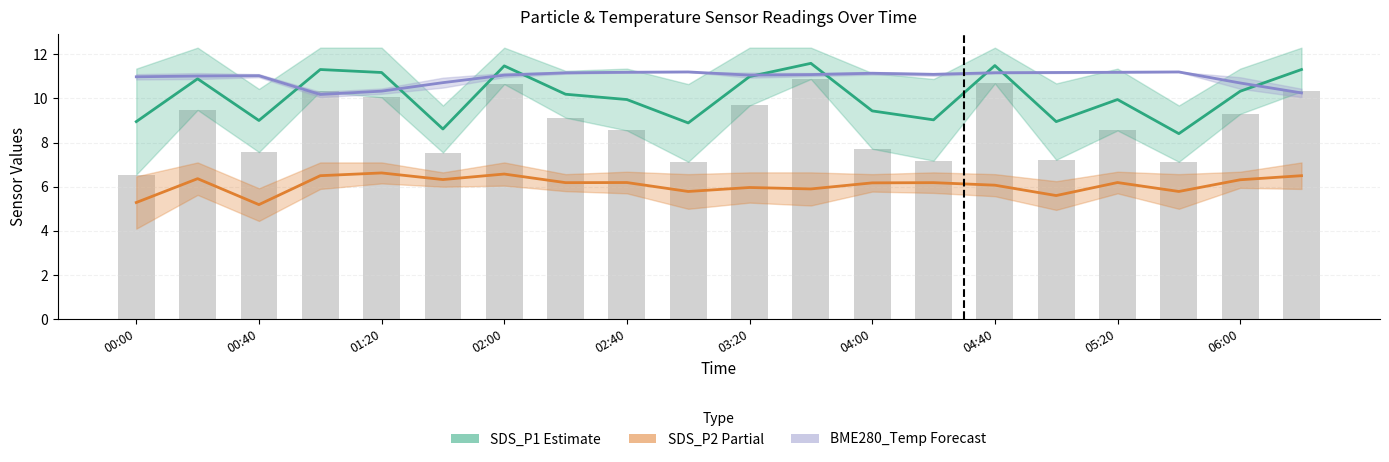

The value of SDS_P1 (Estimate) at 17 is 8.4. True or false?

True